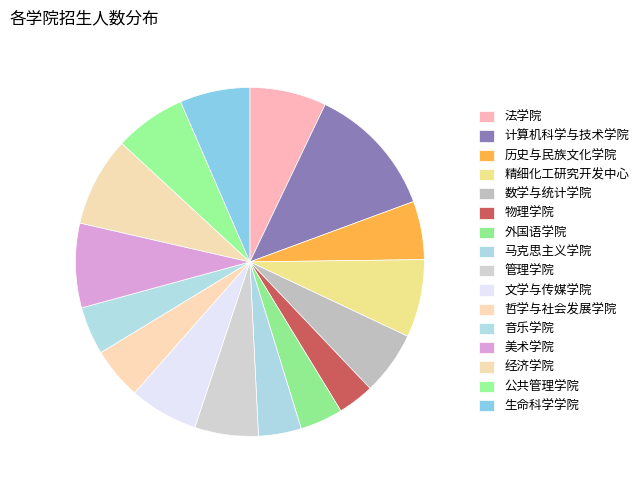

How many slices are in this pie chart?

16